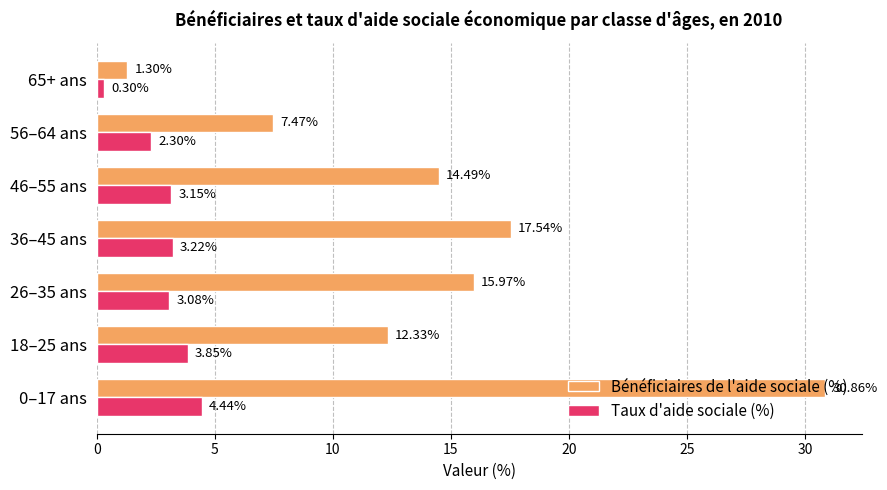

Is the value of Bénéficiaires de l'aide sociale (%) at 65+ ans greater than the value of Taux d'aide sociale (%) at 65+ ans?

Yes